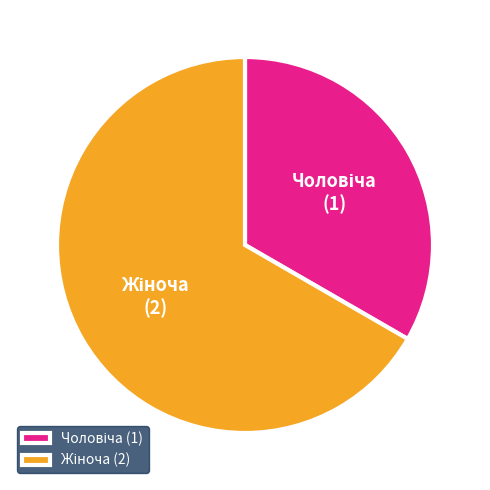

Does any single category account for the majority?

Yes